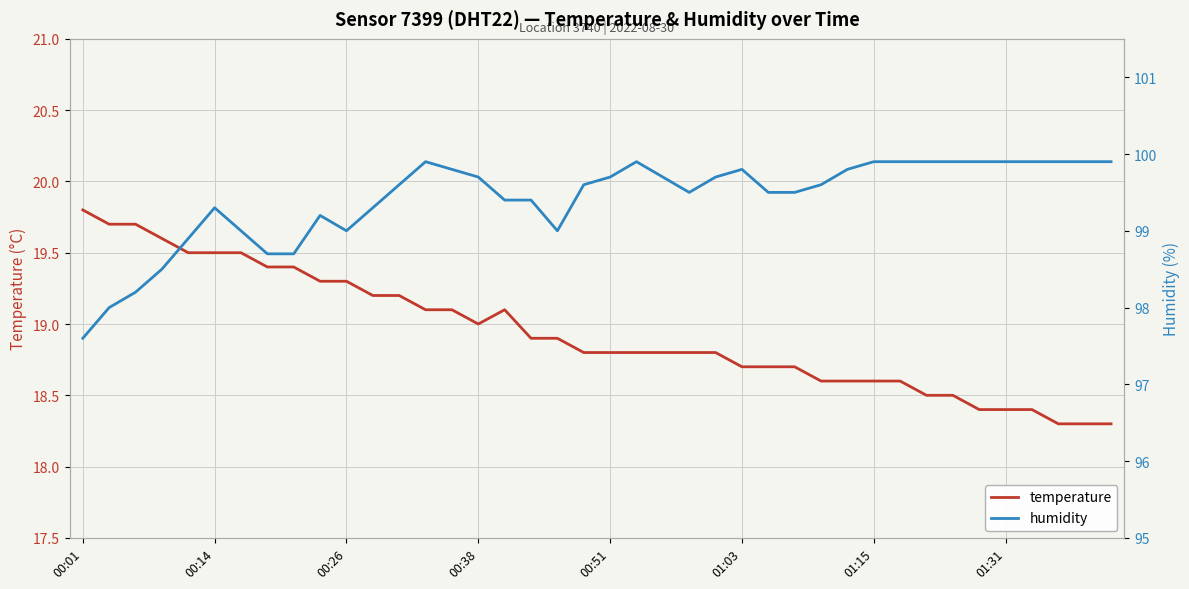

How many lines are shown in the chart?

2